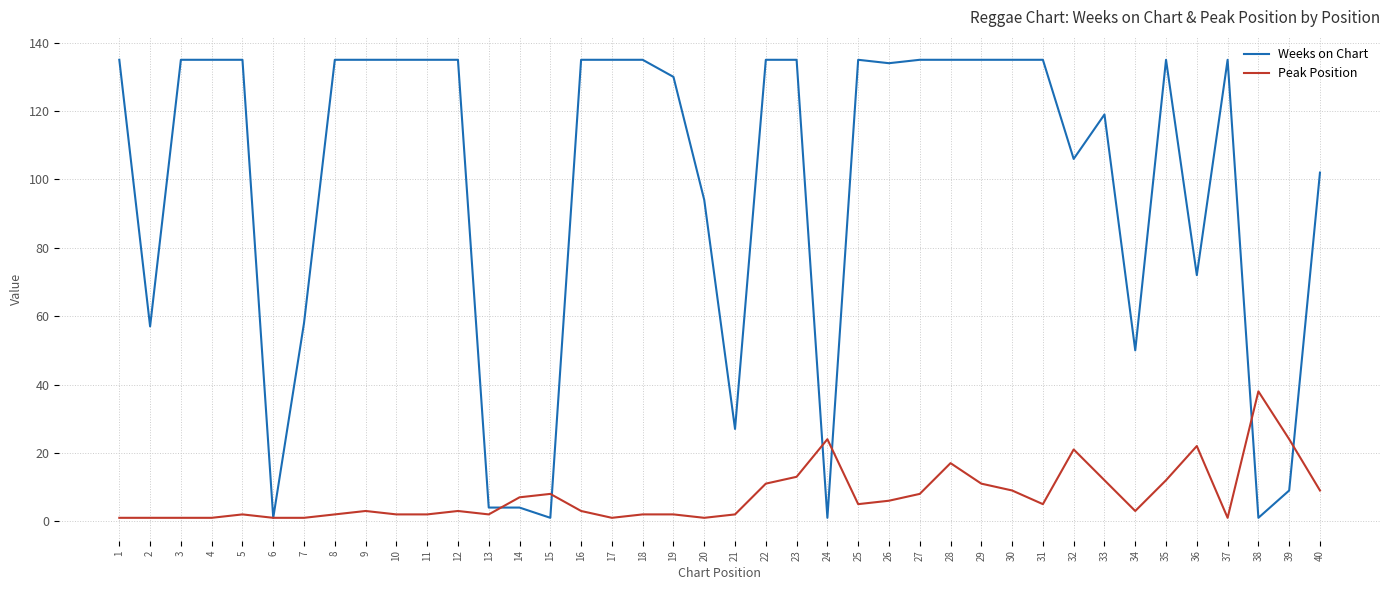

Which series has the widest spread of values?

Weeks on Chart